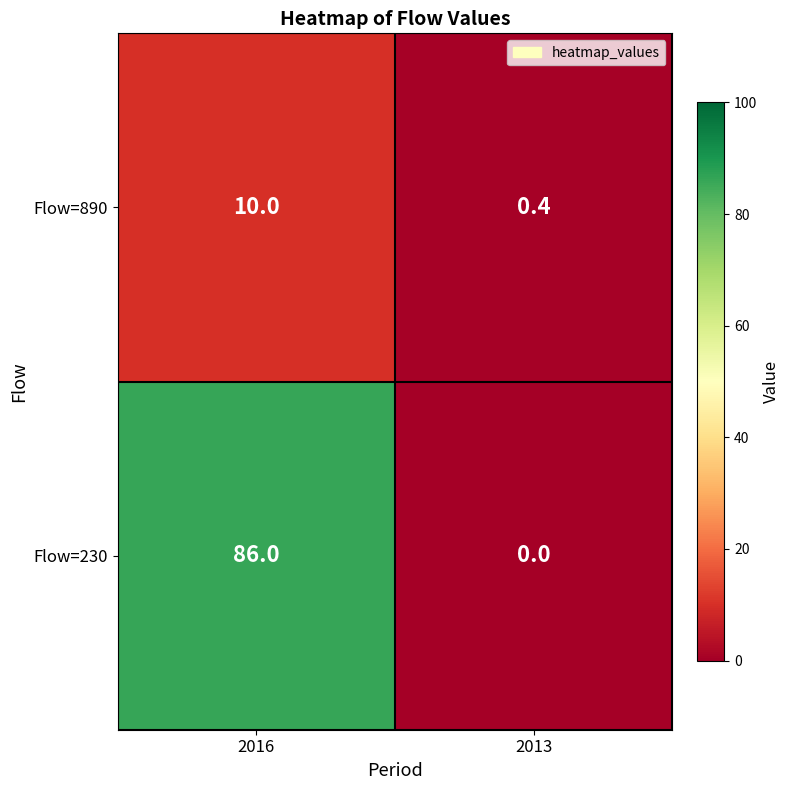

What value does the Flow=890 series have at 2016?

10.0